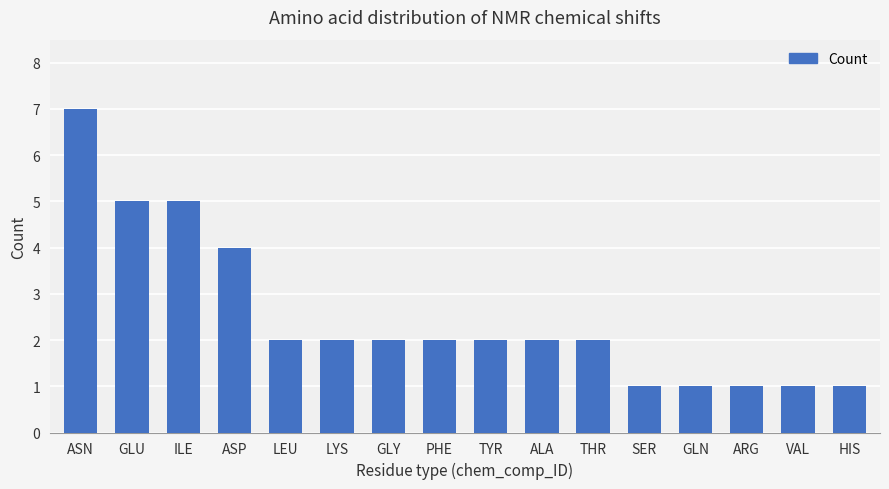

What is the value of the 2nd bar from the left?

5